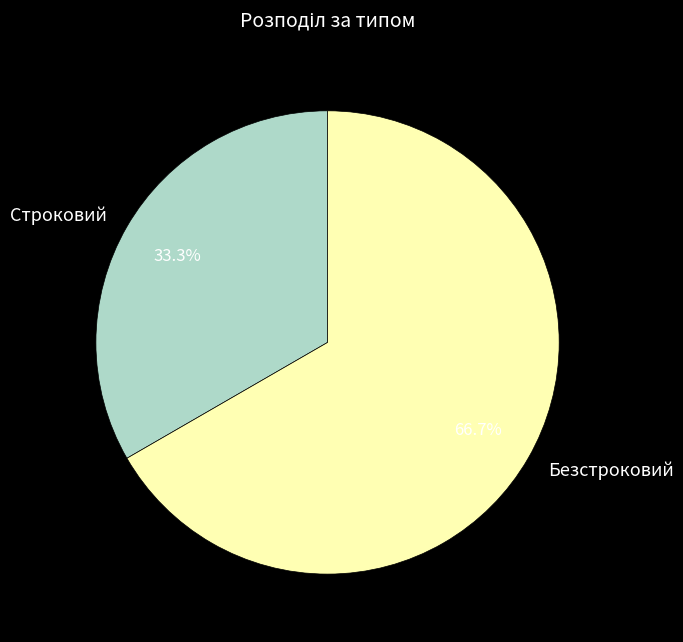

Combined, do Строковий and Безстроковий account for over 50%?

Yes